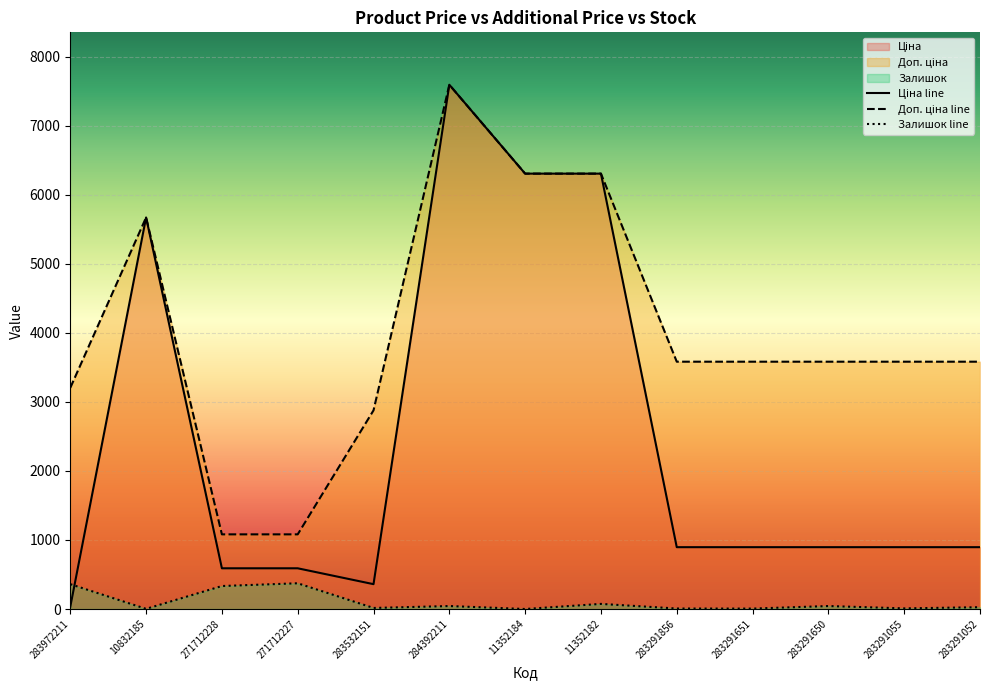

How many series are shown in this chart?

3